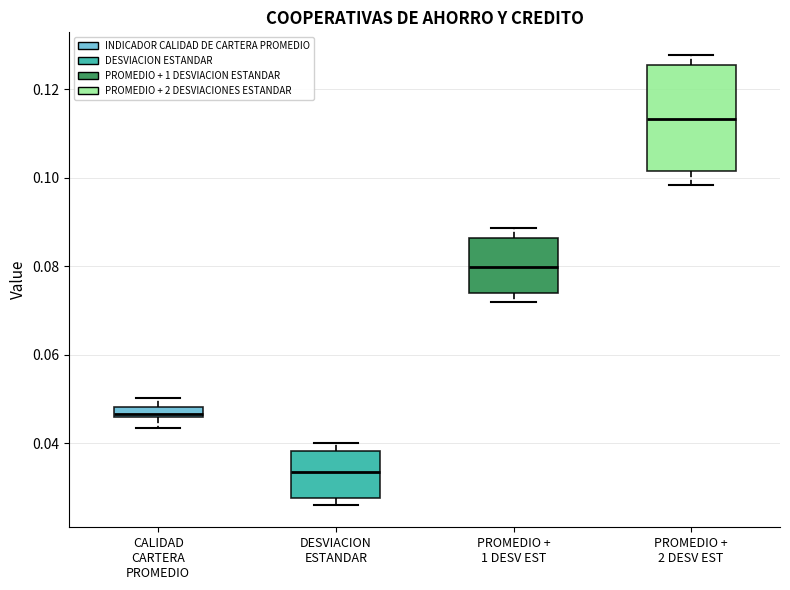

Where is the lower edge of the box for PROMEDIO + 1 DESV EST on the y-axis? The values are not printed on the chart, so give them approximately, as read against the axis.

0.074